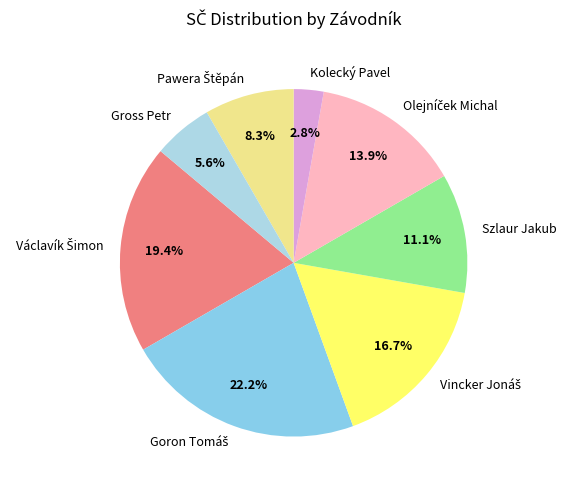

Does Gross Petr account for over 50% of the chart?

No